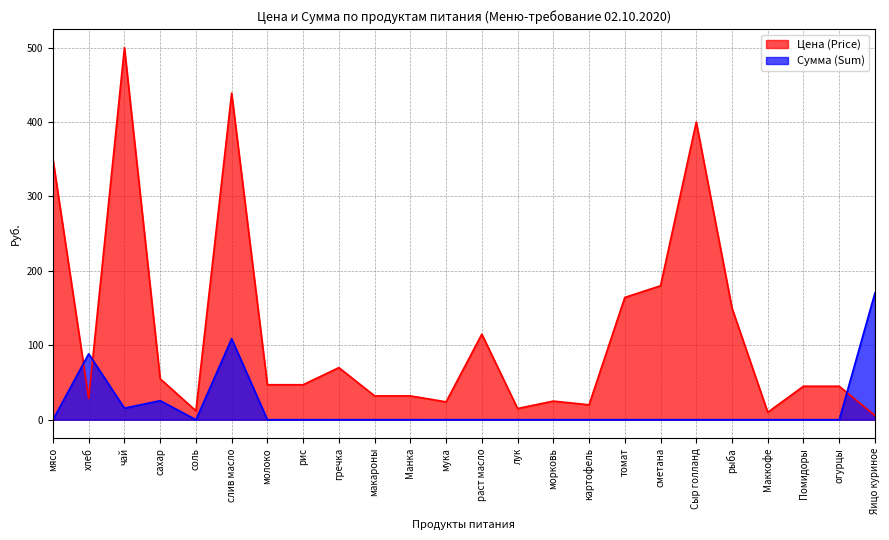

The value of Сумма (Sum) at мясо is -102.5. True or false?

False